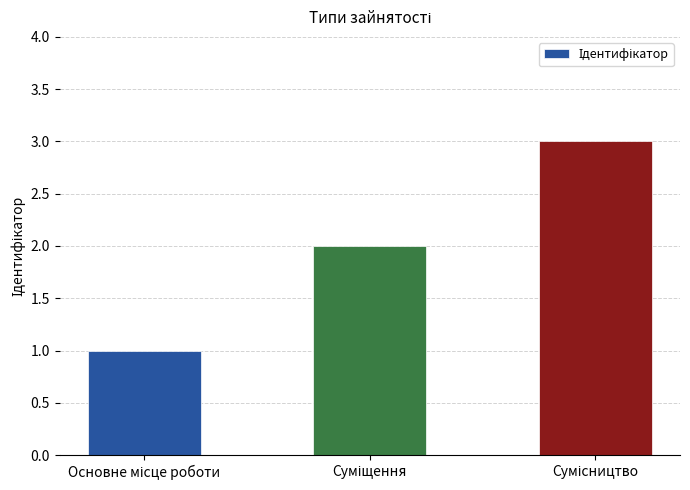

What is the sum of all values?

6